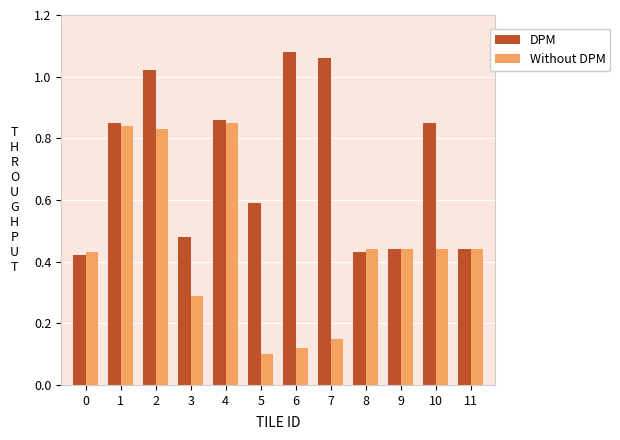

What is the sum of the DPM values at 2 and 6?

2.1